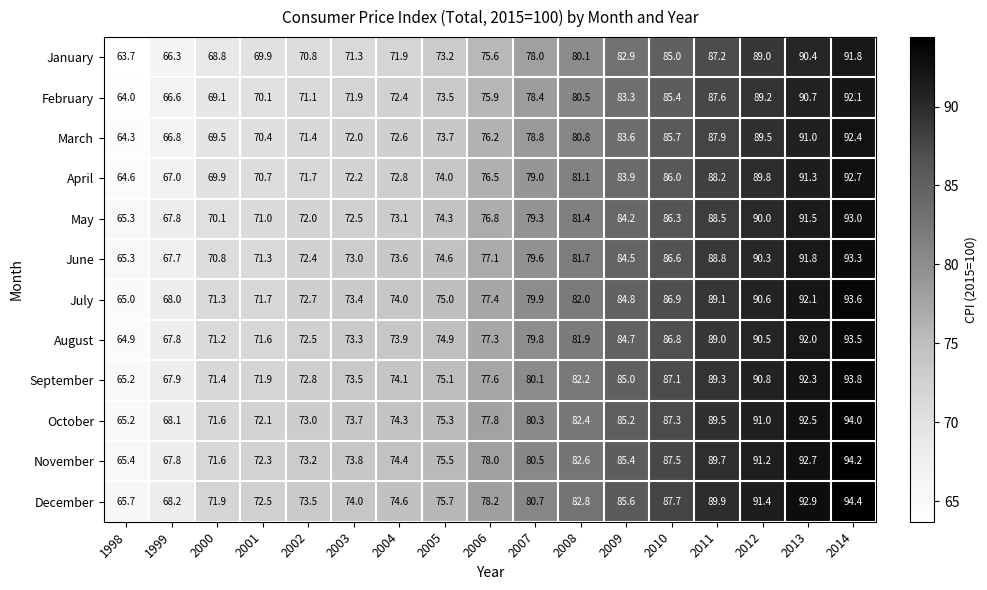

What is the difference between the highest and lowest values at 2008?

2.7